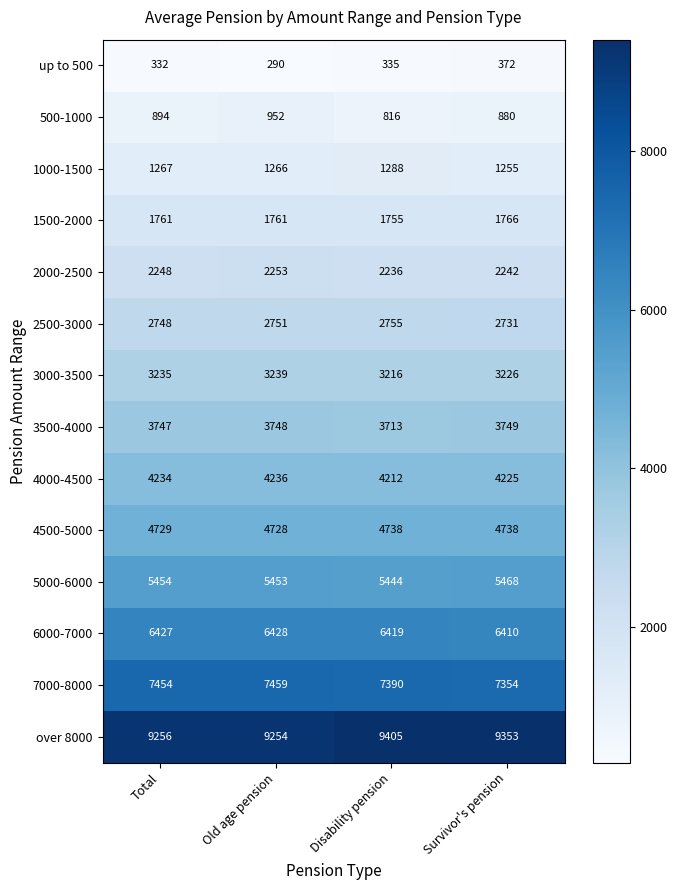

What is the minimum value for 5000-6000?

5444